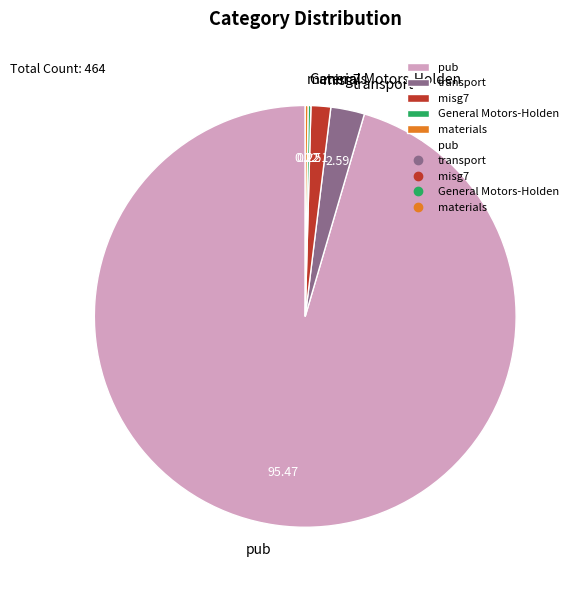

Which slice is the largest?

pub